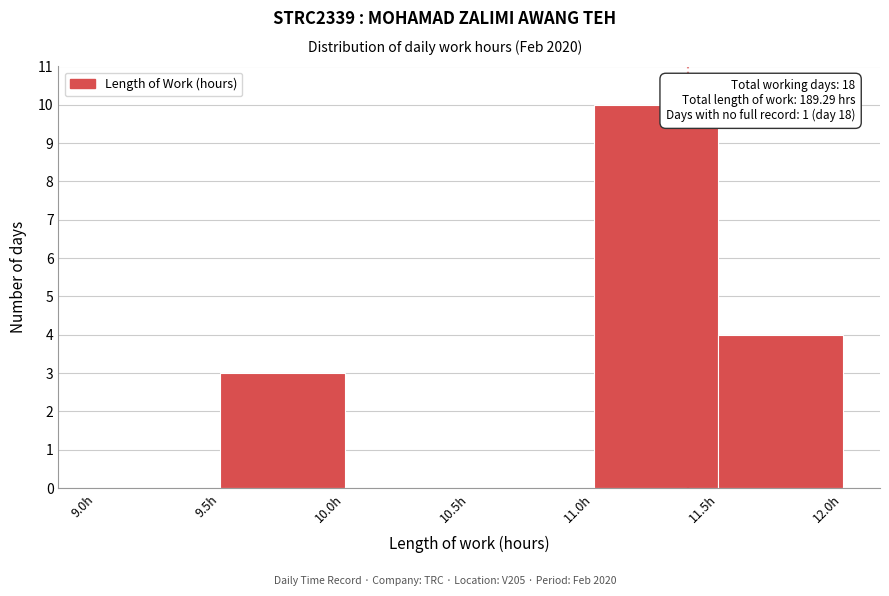

Over which range of the x-axis is the bar tallest?

11.0 to 11.5